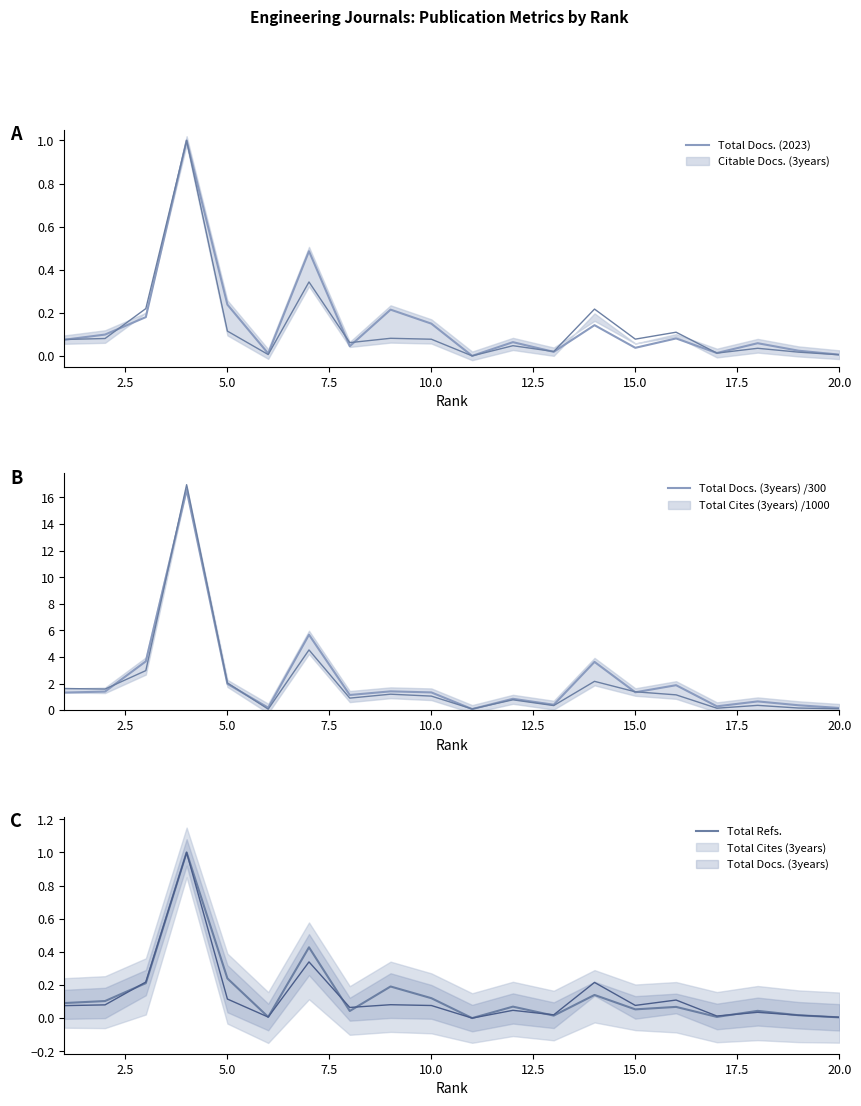

What is the maximum value for Total Docs. (2023)?

1.0